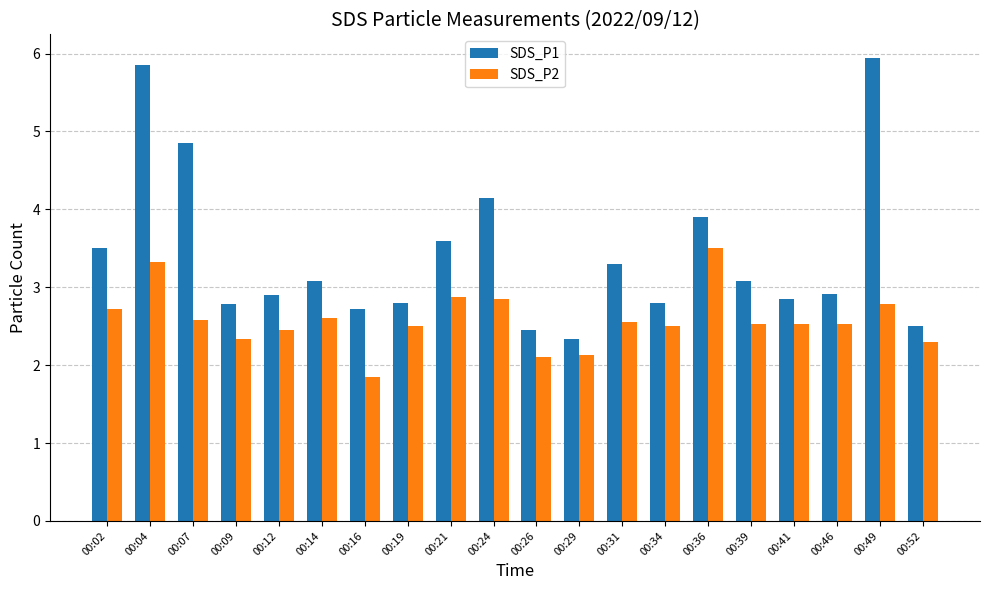

How many groups of bars are there?

20